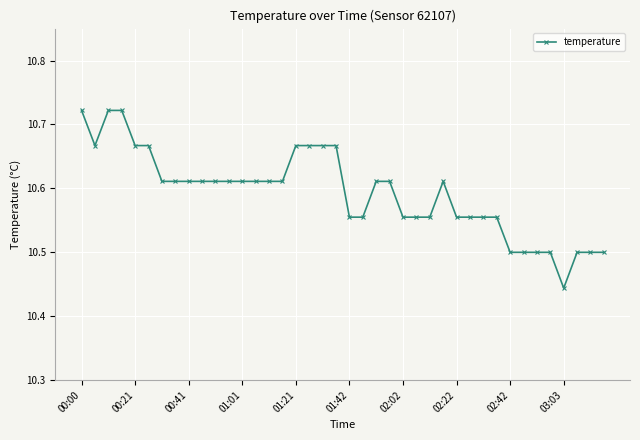

What is the sum of all values?

423.7